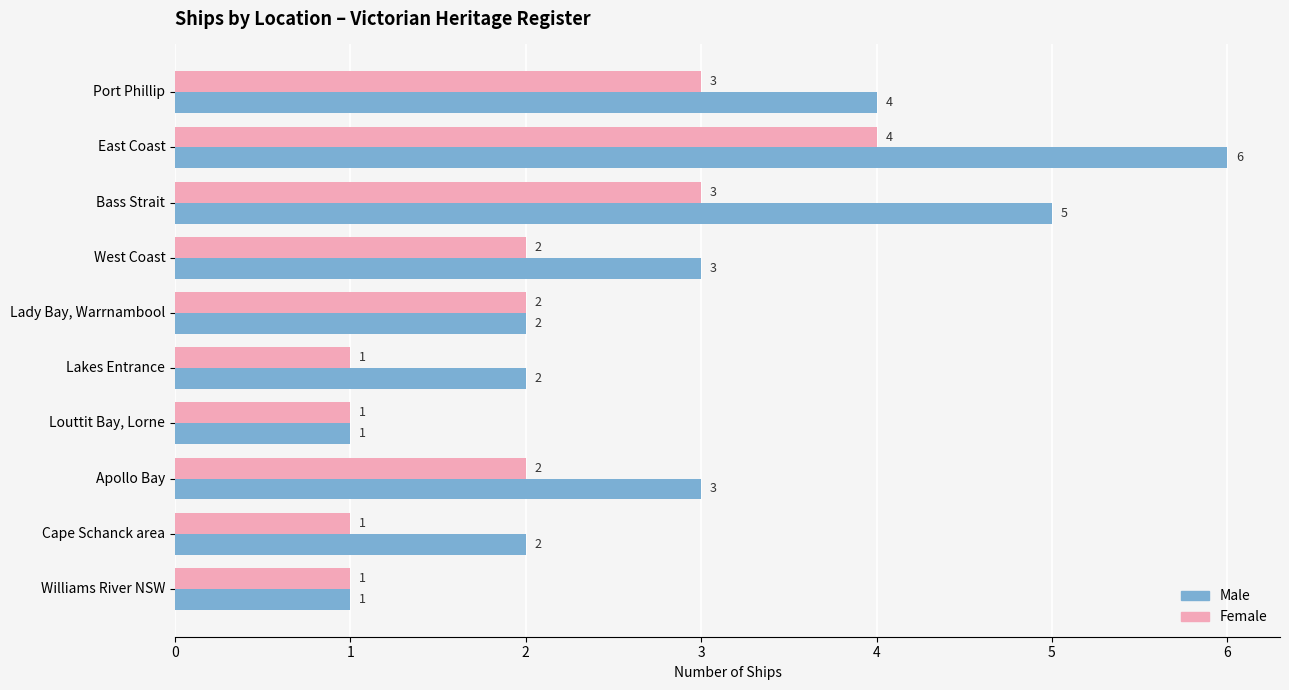

What is the sum of the Male values at East Coast and Bass Strait?

11